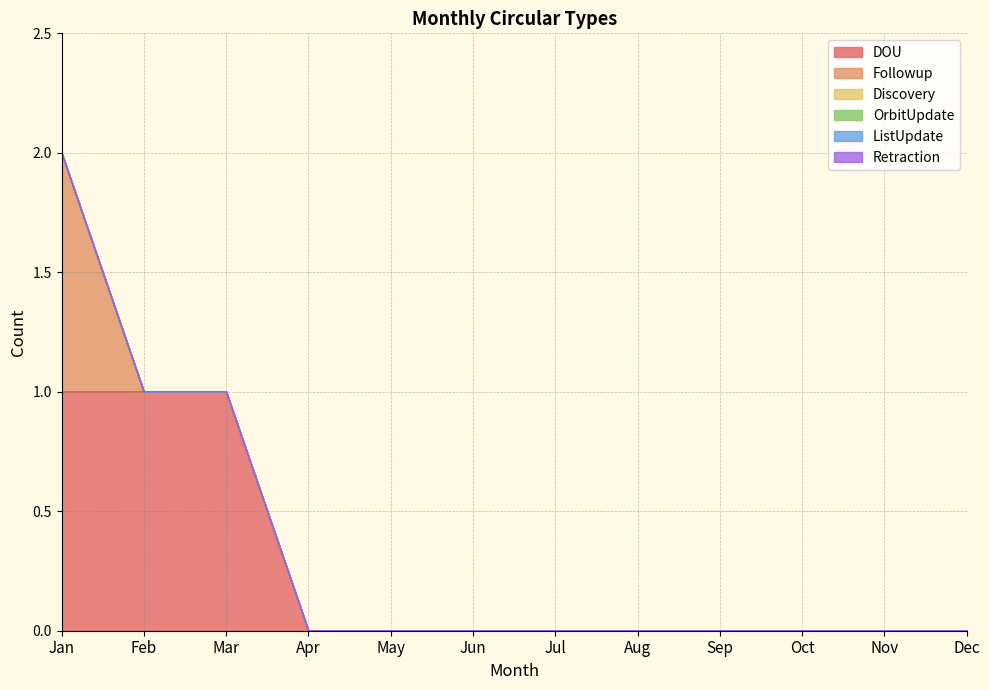

Reading left to right, what are all the values shown in this chart?

DOU: 1	1	1	0	0	0	0	0	0	0	0	0
Followup: 1	0	0	0	0	0	0	0	0	0	0	0
Discovery: 0	0	0	0	0	0	0	0	0	0	0	0
OrbitUpdate: 0	0	0	0	0	0	0	0	0	0	0	0
ListUpdate: 0	0	0	0	0	0	0	0	0	0	0	0
Retraction: 0	0	0	0	0	0	0	0	0	0	0	0